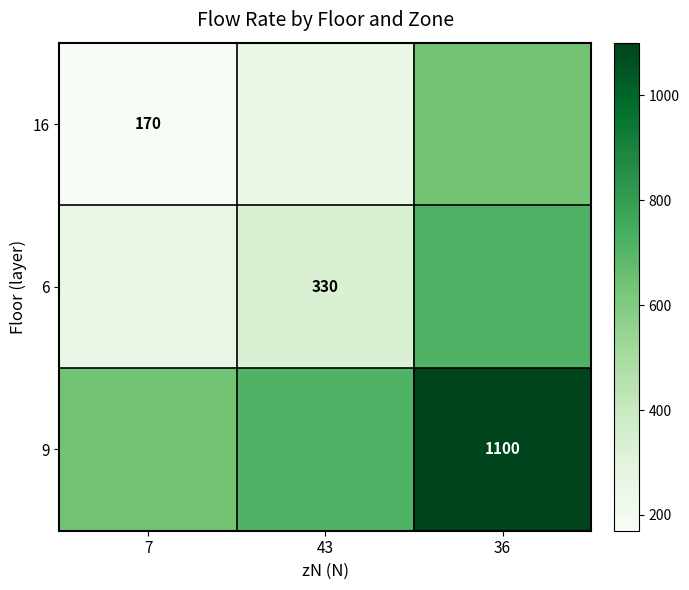

The 6 series shows 556 at 43. True or false?

False